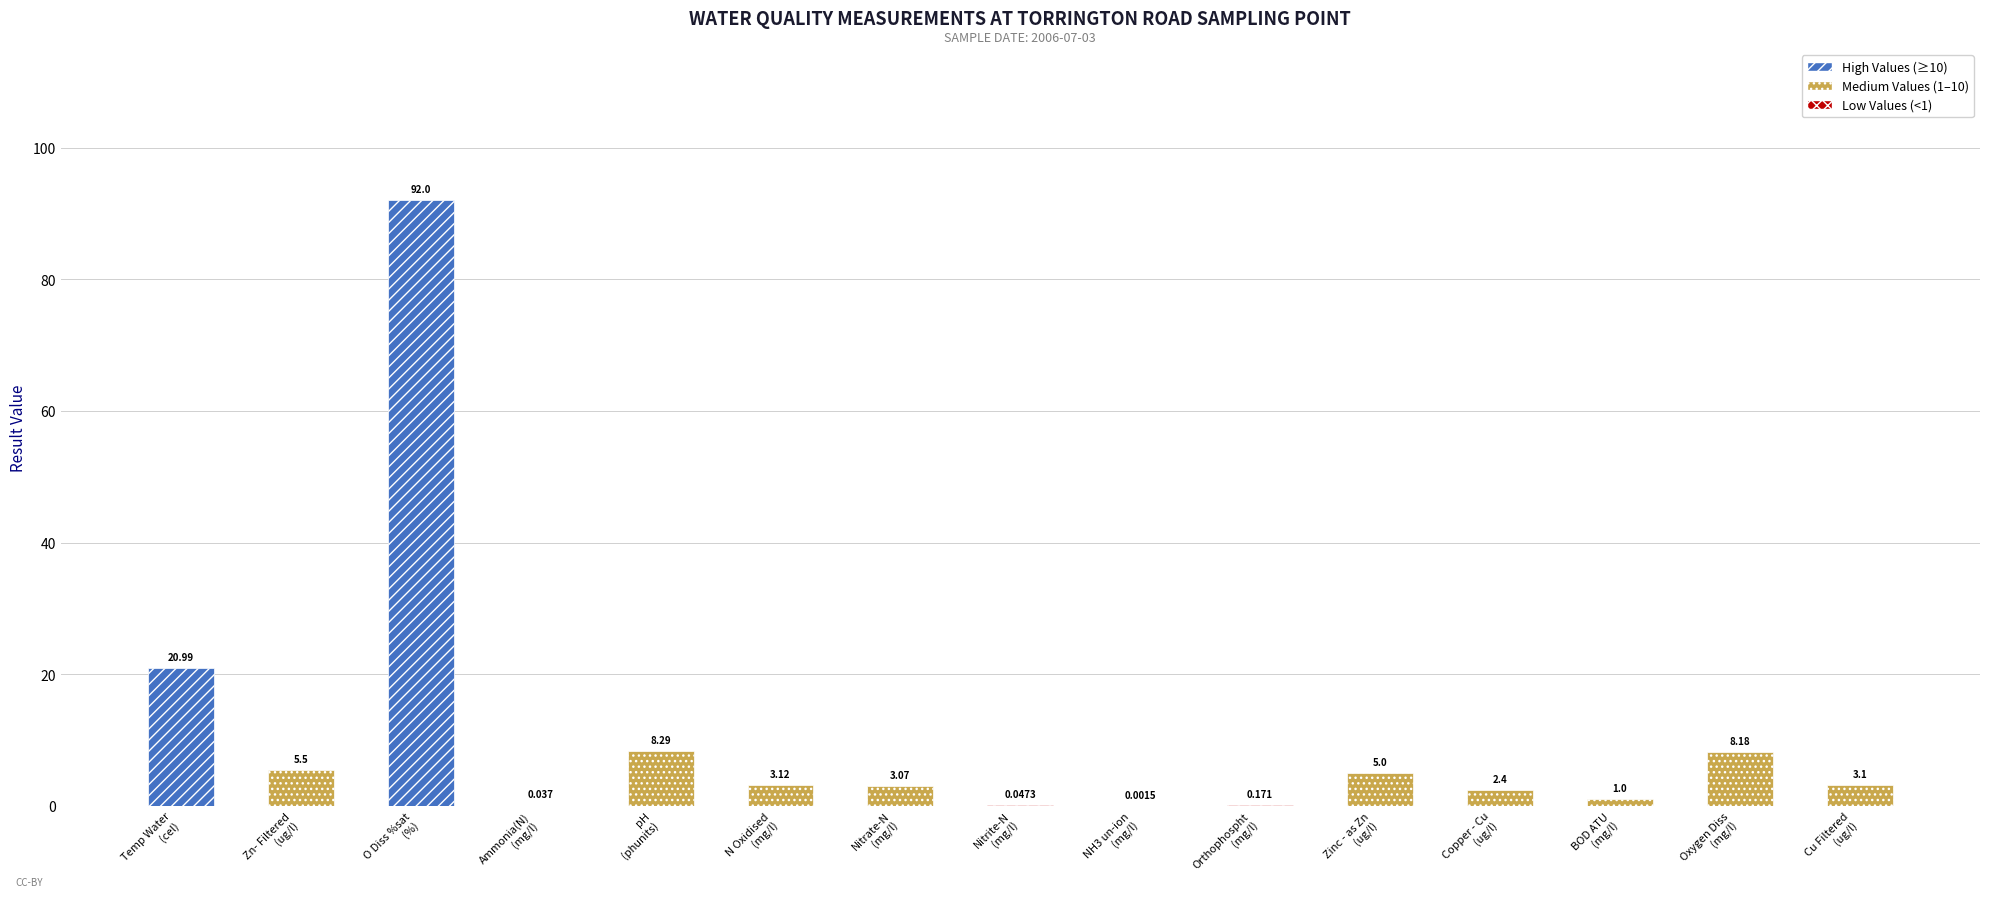

Is it true that the value at Cu Filtered
(ug/l) is 3.1?

True